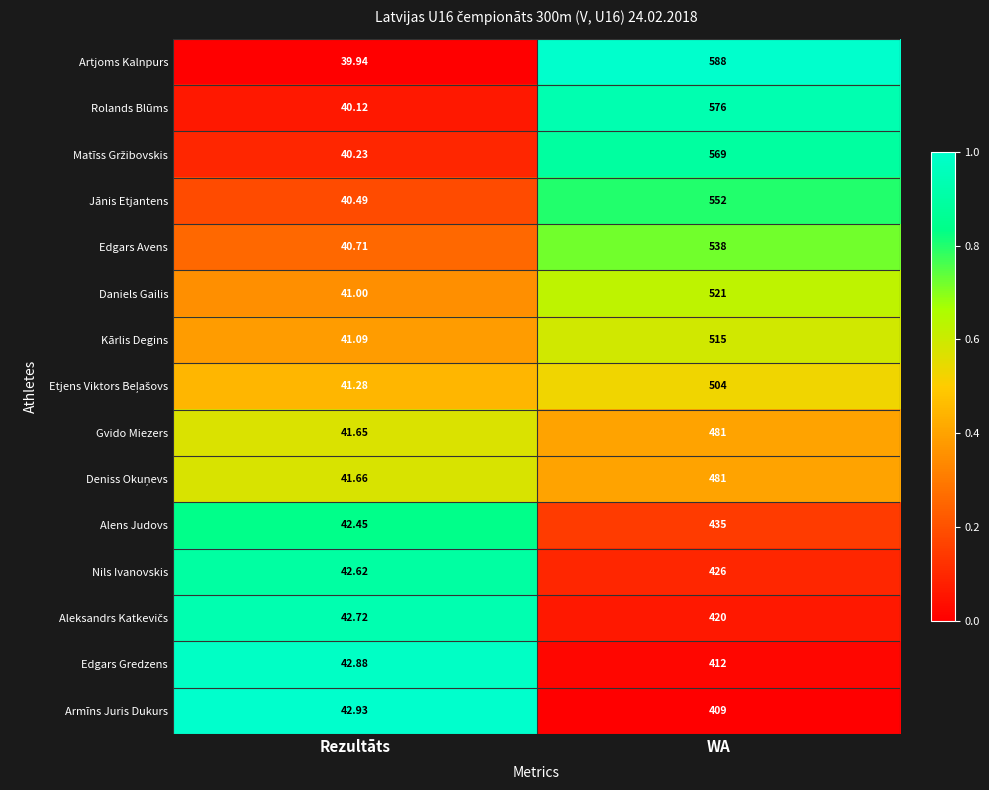

Which series has the largest total across all categories?

Artjoms Kalnpurs